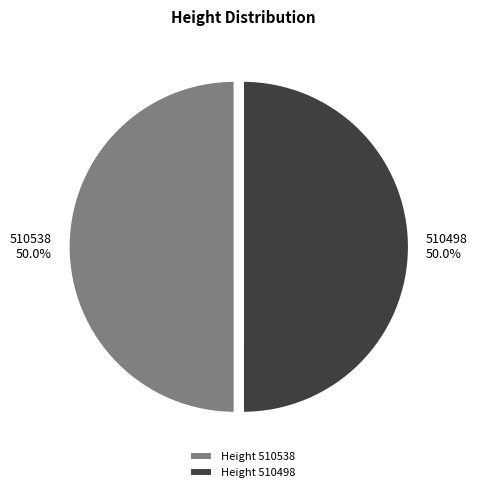

Combined, do 510498 and 510538 account for over 50%?

Yes